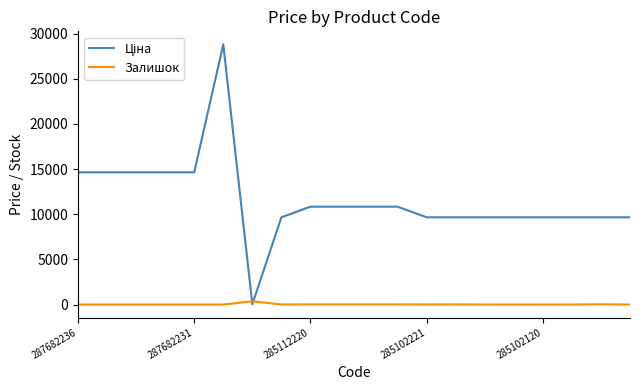

Which series has the largest total across all categories?

Ціна